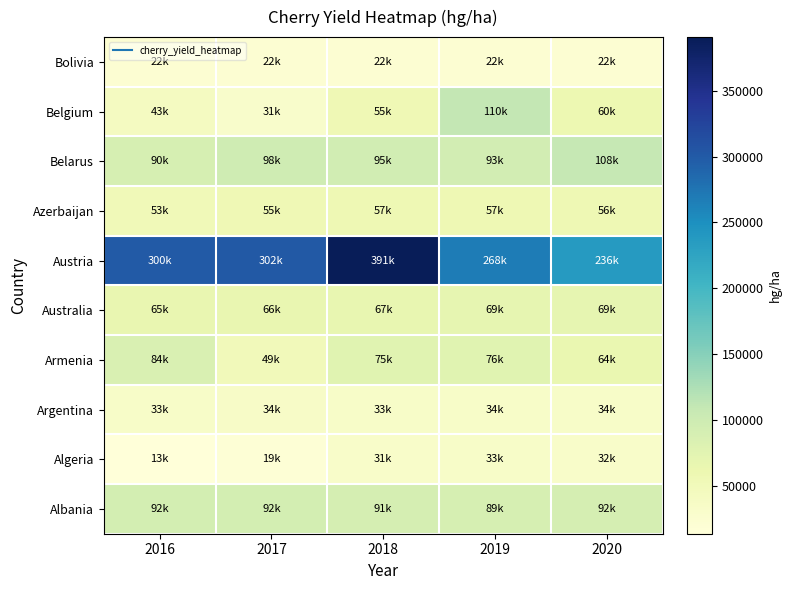

Rank the series at 2017 from highest to lowest value.

Austria, Belarus, Albania, Australia, Azerbaijan, Armenia, Argentina, Belgium, Bolivia, Algeria